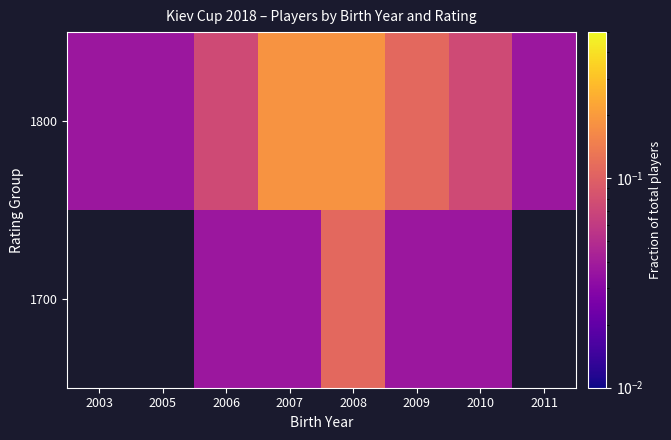

Is it true that 1800 equals 0.1 at 2003?

False